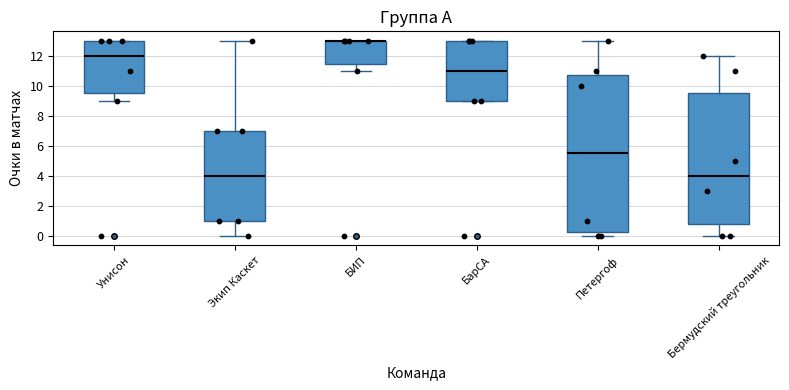

Where does the lower whisker of the box for Унисон end on the y-axis? The values are not printed on the chart, so give them approximately, as read against the axis.

9.0